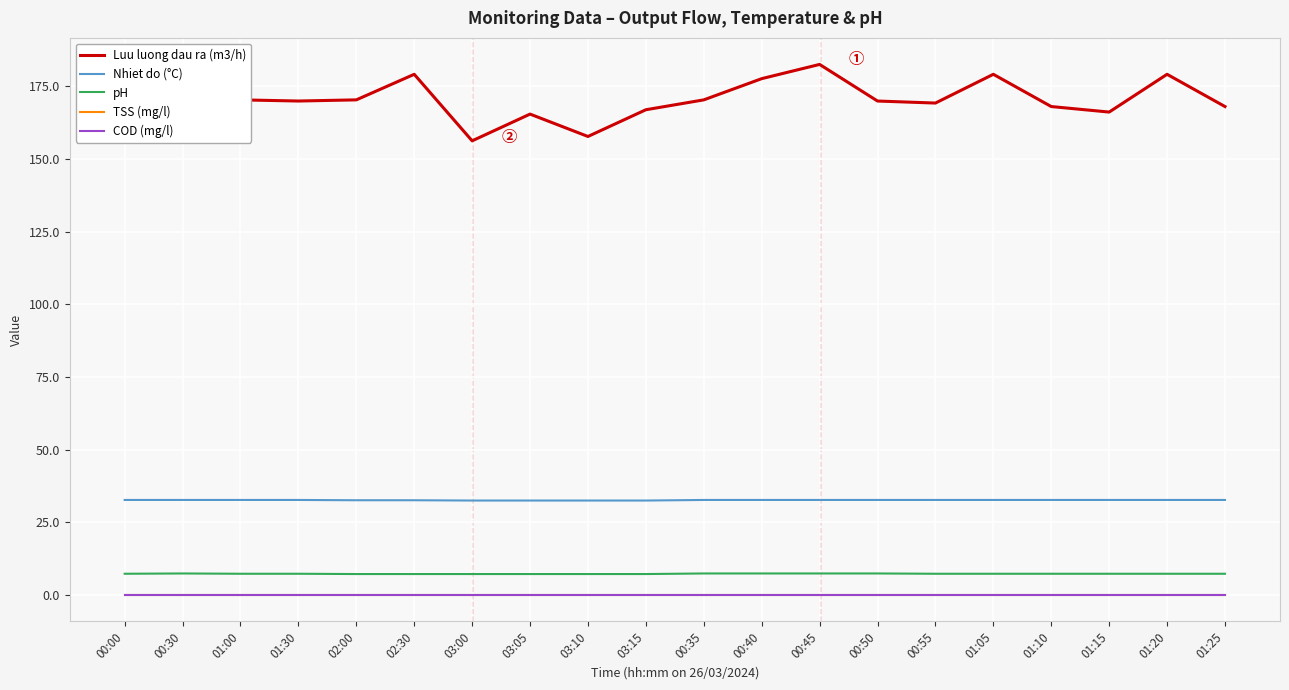

What is the difference between the highest and lowest values at 03:10?

157.8